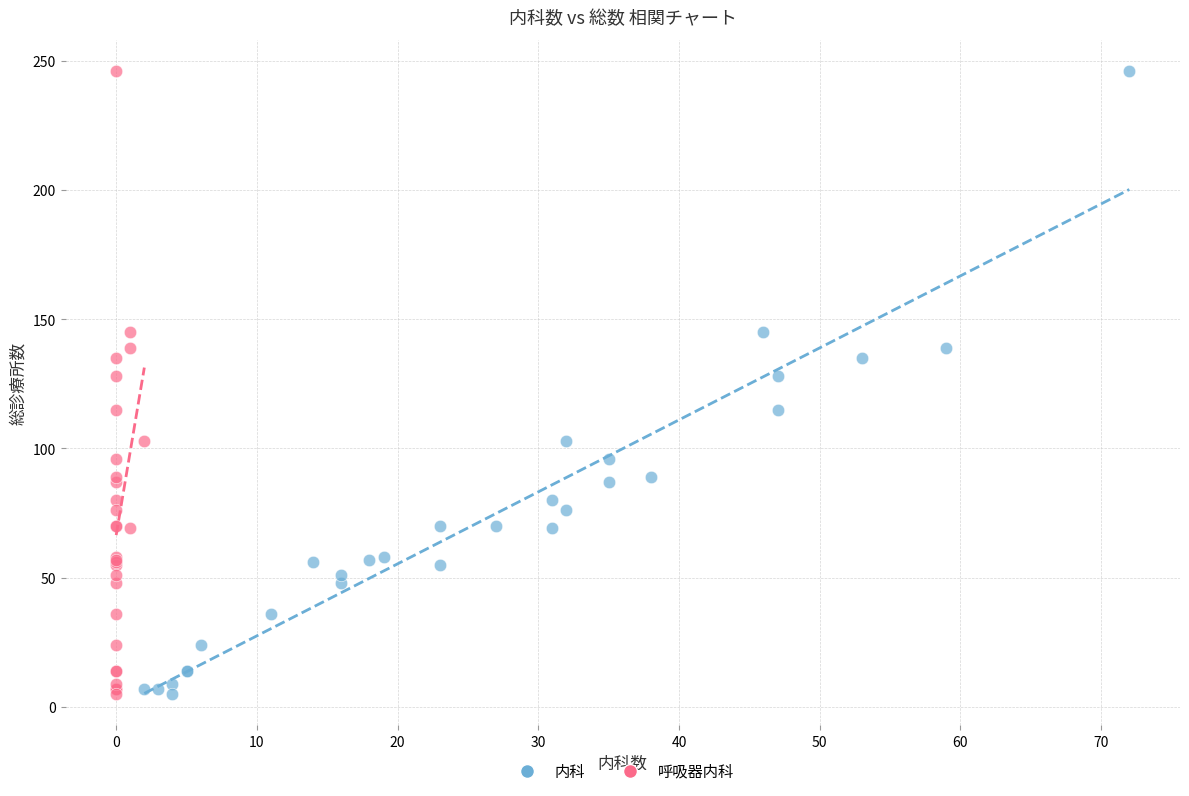

What are all the series names shown in the legend?

内科, 呼吸器内科